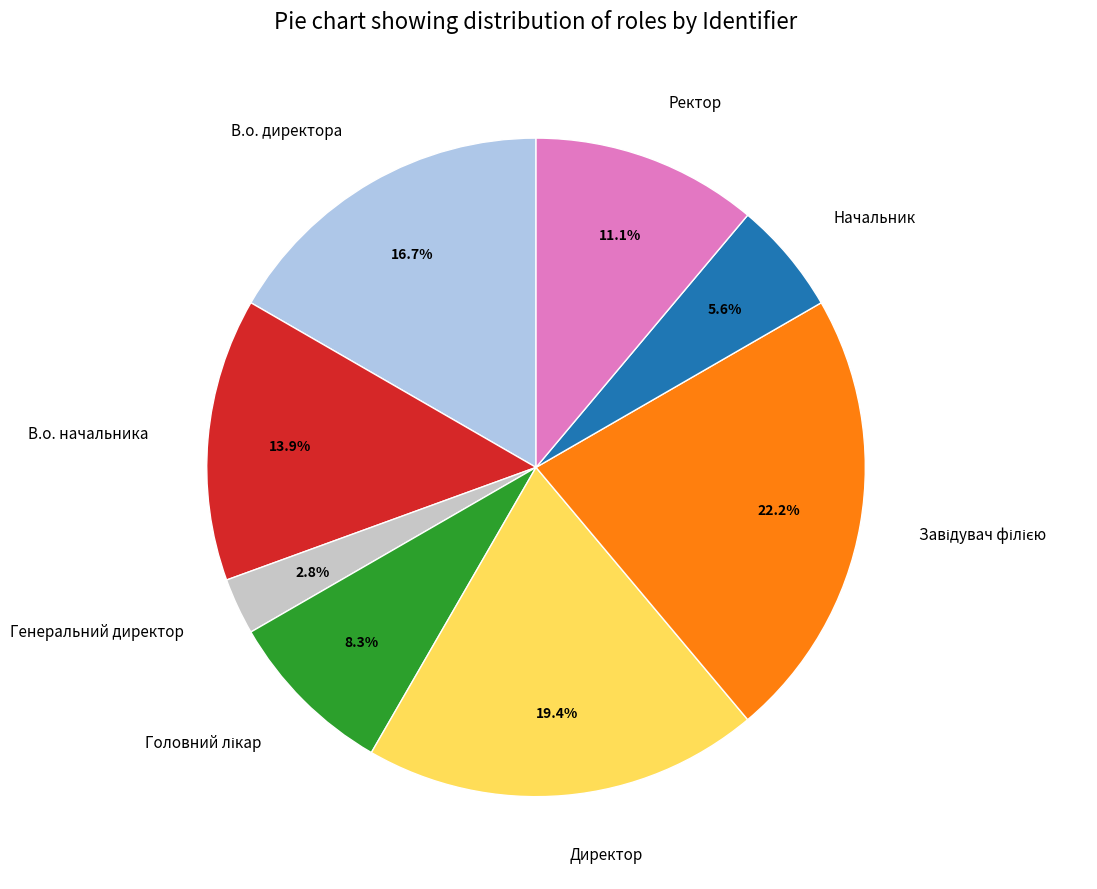

Is it true that Директор is 19% of the pie?

True